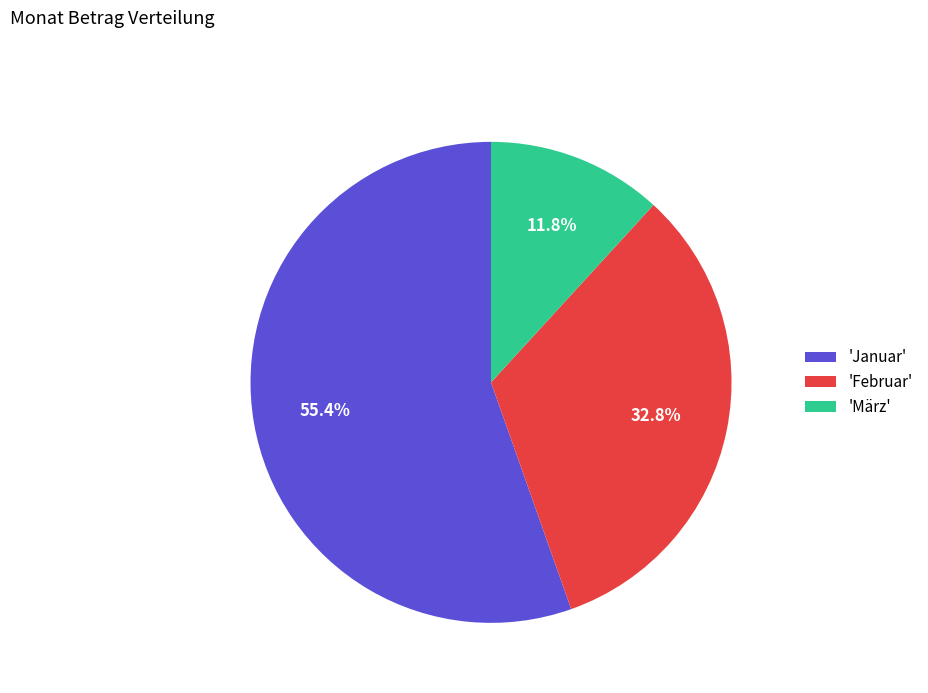

Which slice is the smallest?

'März'